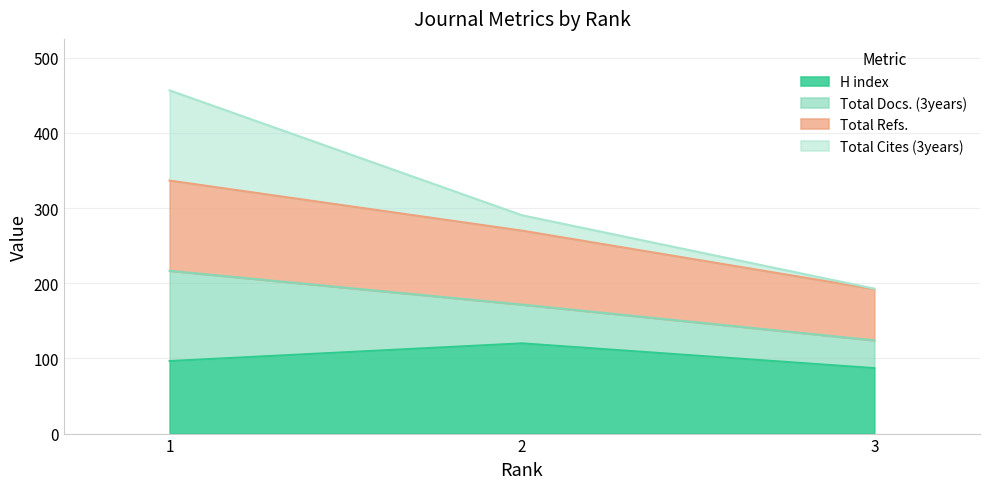

What are all the series names shown in the legend?

H index, Total Docs. (3years), Total Refs., Total Cites (3years)